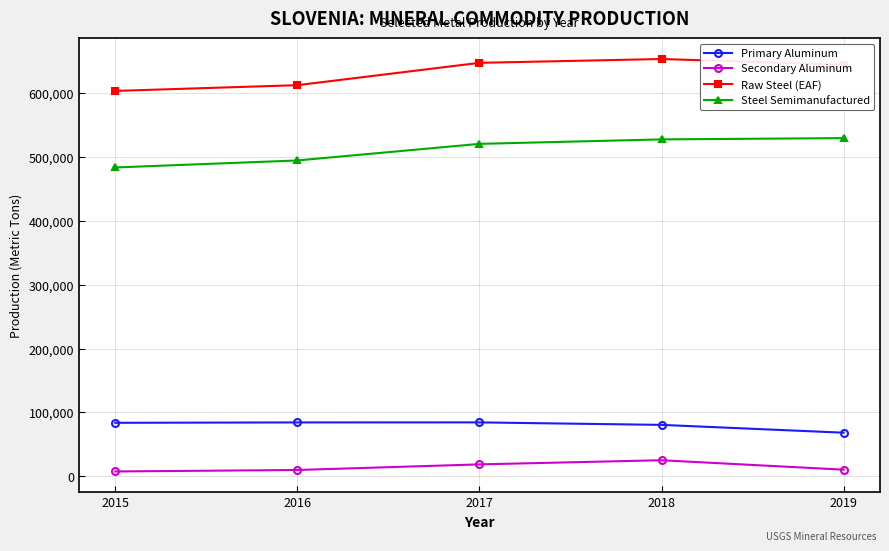

What is the average value of the Raw Steel (EAF) series?

632800